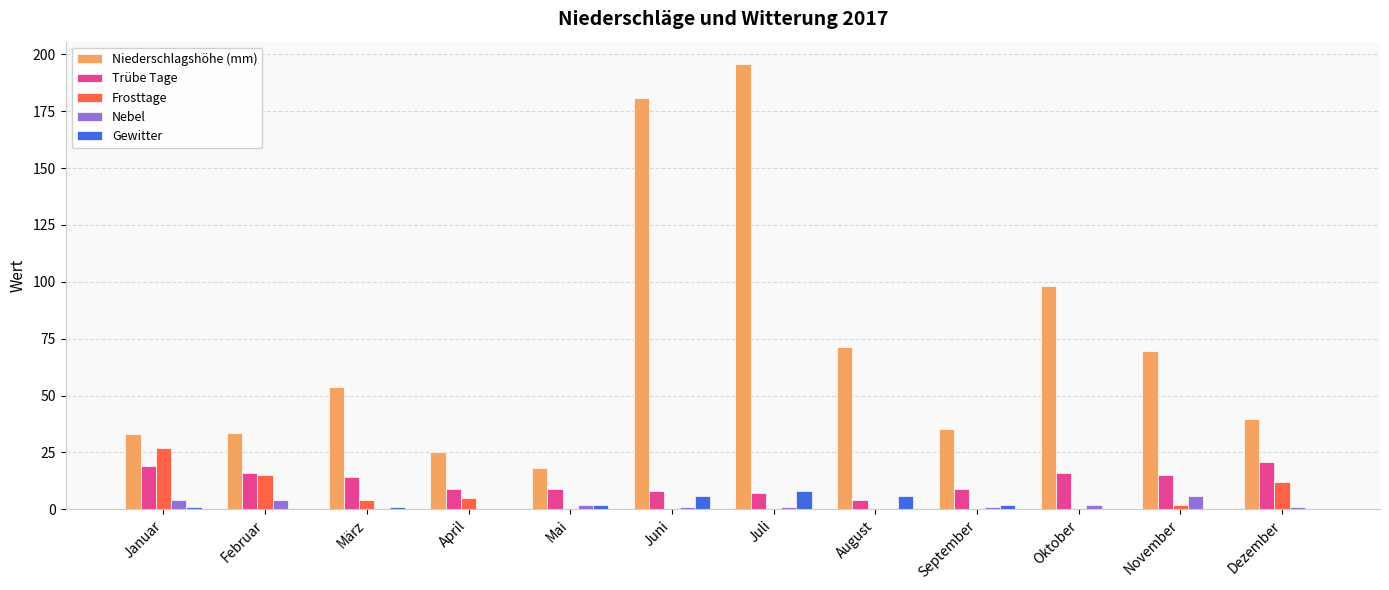

Is it true that Niederschlagshöhe (mm) equals 69.4 at November?

True